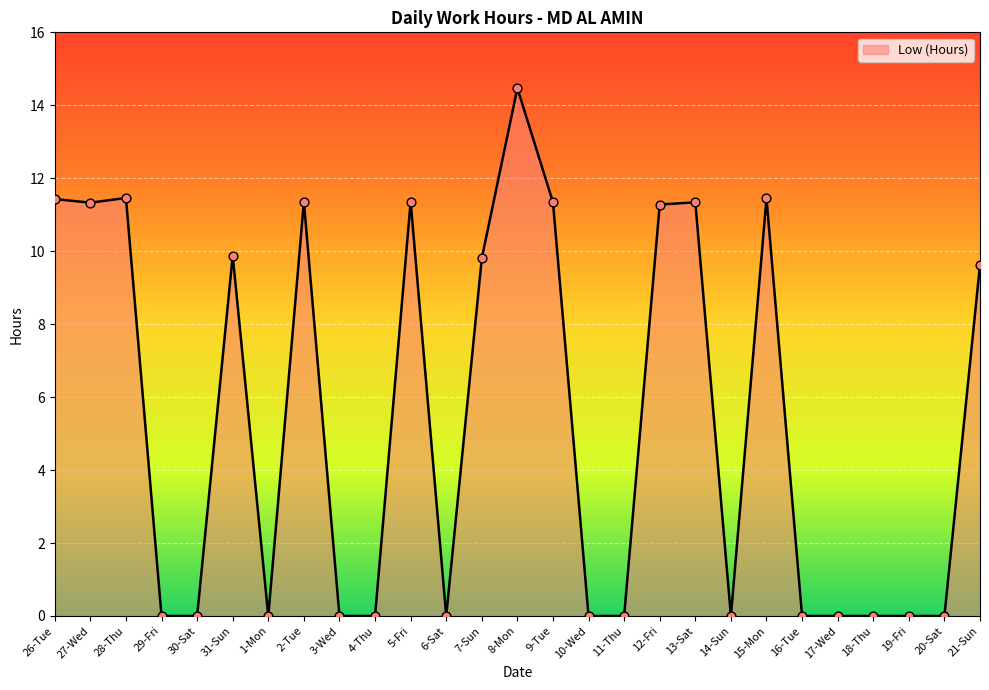

Between 31-Sun and 18-Thu, which is larger?

31-Sun